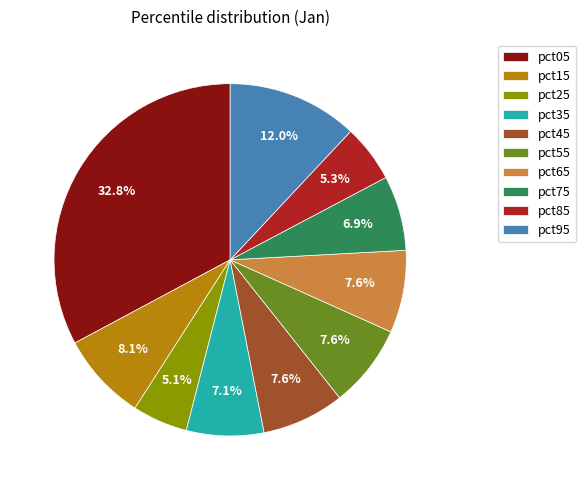

To the nearest percent, what percentage of the pie is pct35?

7%